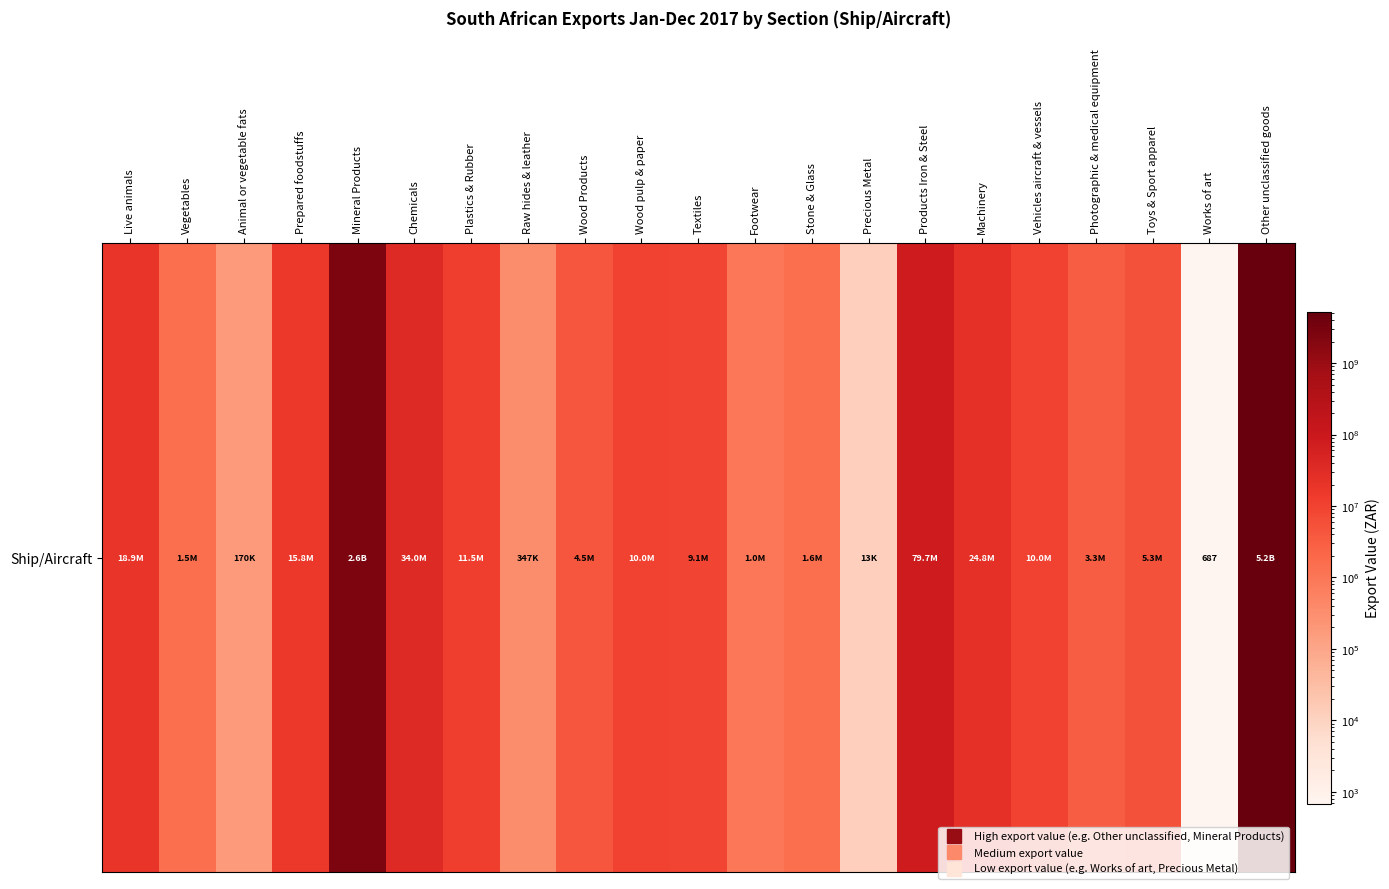

What is the change in value from Animal or vegetable fats to Precious Metal?

-157508